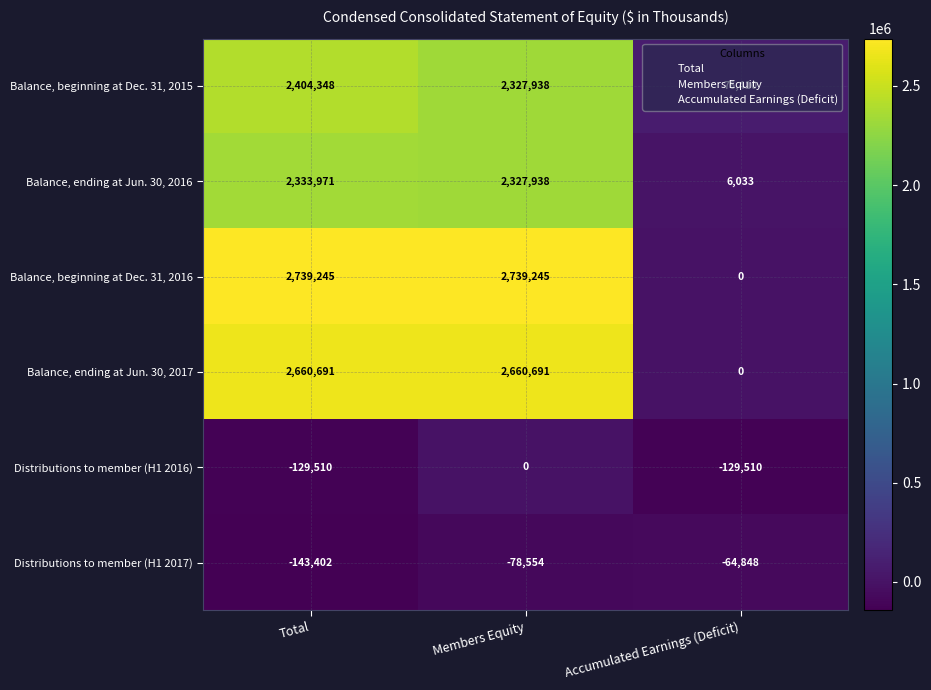

Between Total and Members Equity, which series saw the biggest shift?

Distributions to member (H1 2016)